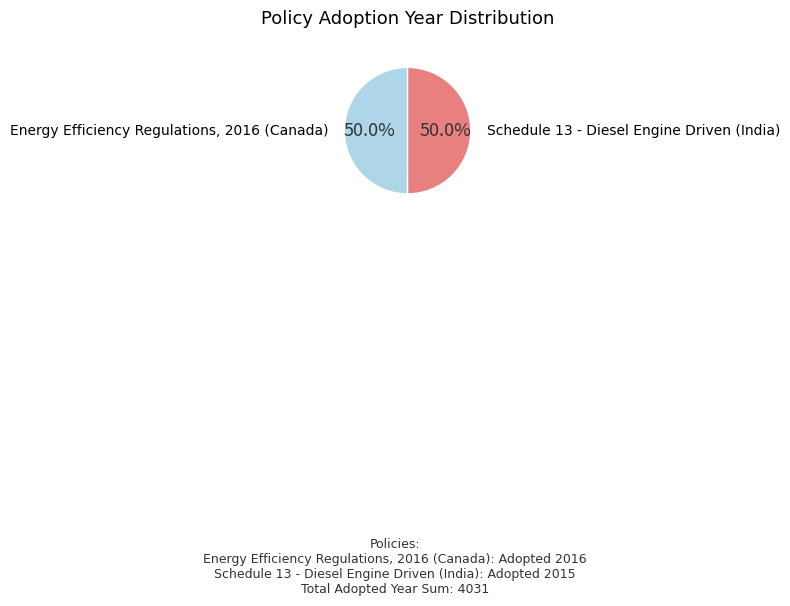

What portion of the pie excludes Schedule 13 - Diesel Engine Driven (India)?

50.0%